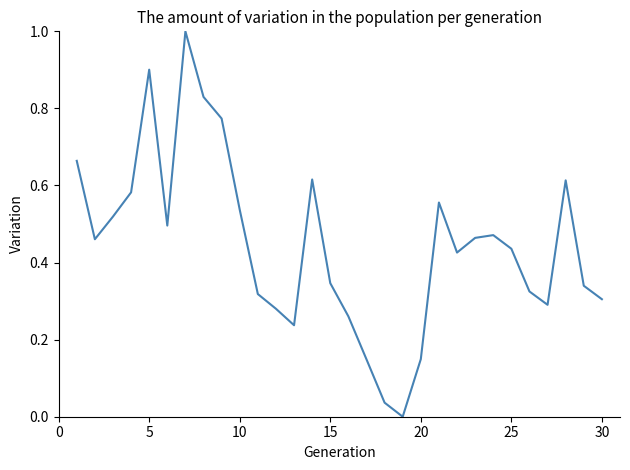

Count the number of categories in the chart.

30